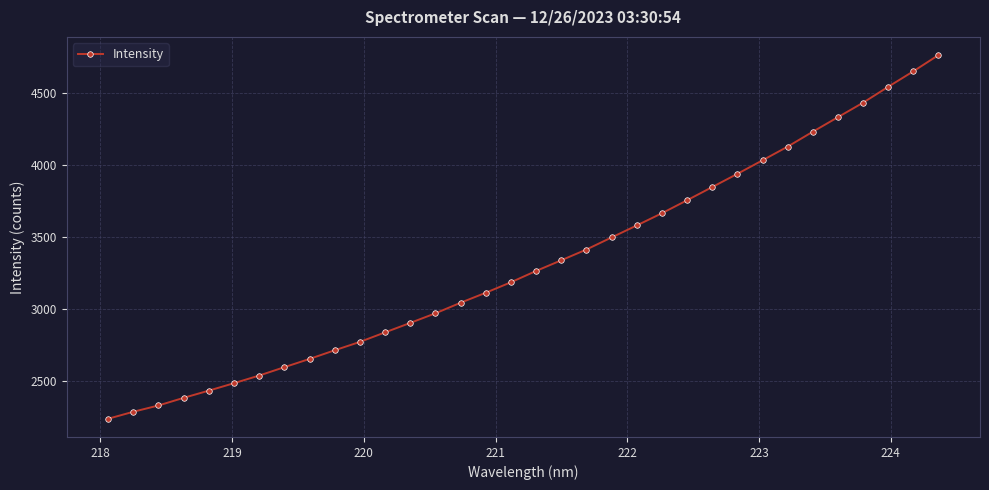

Does the chart have visible grid lines?

Yes